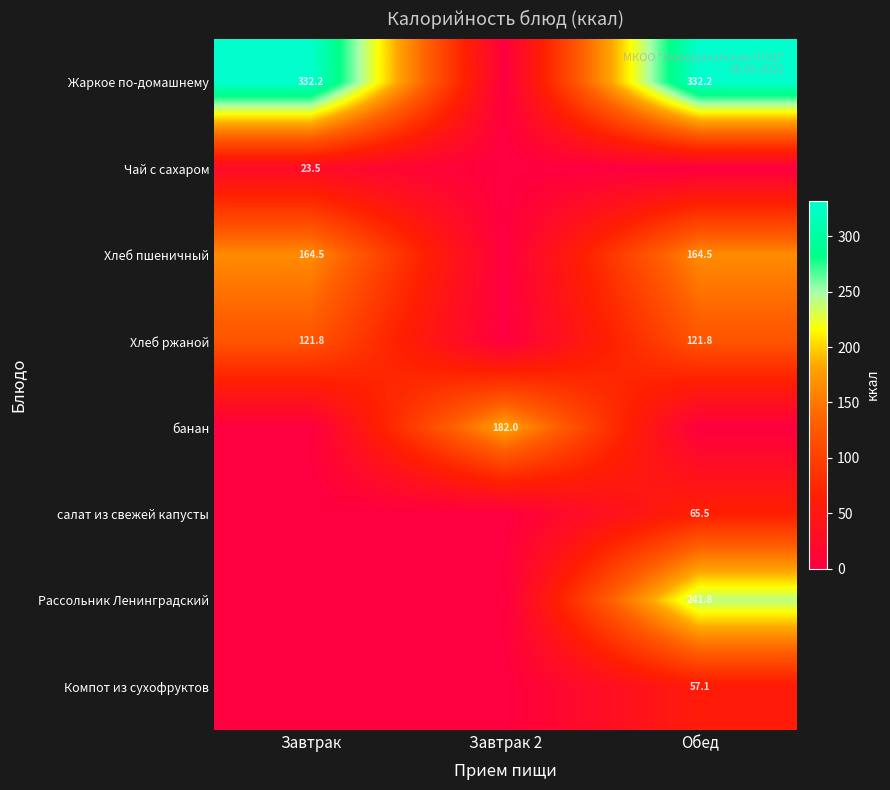

What is the total value across all series at Завтрак?

642.0